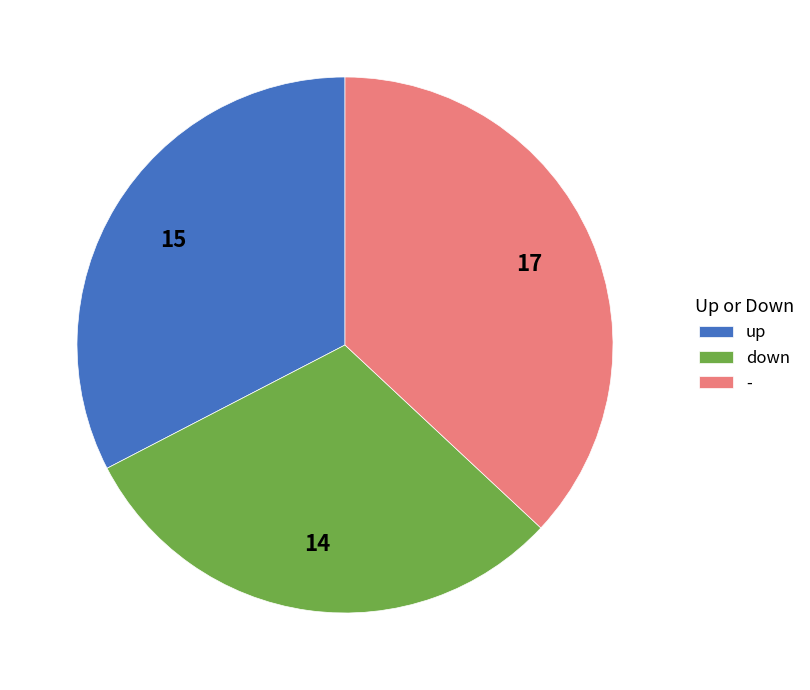

True or false: - accounts for 30% of the total.

False